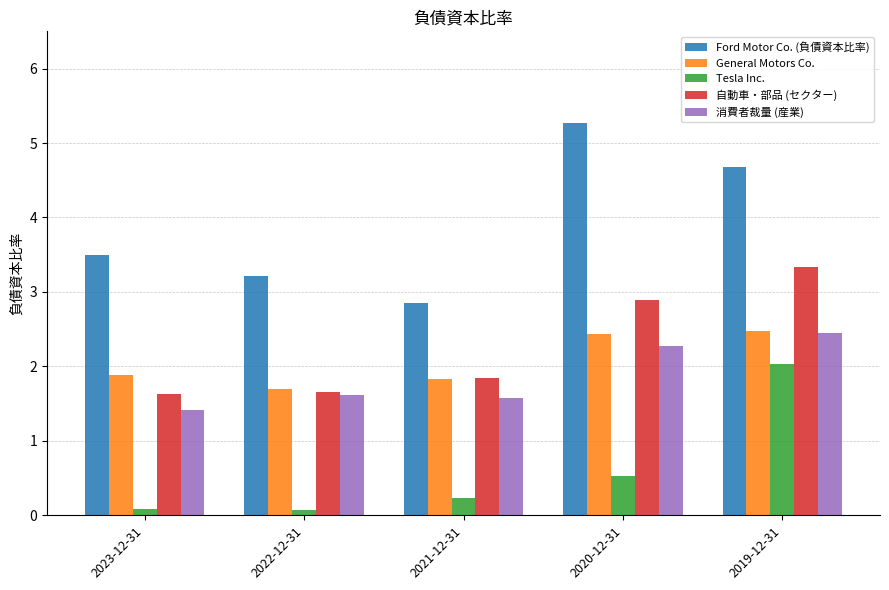

What is the sum of all 自動車・部品 (セクター) values?

11.3